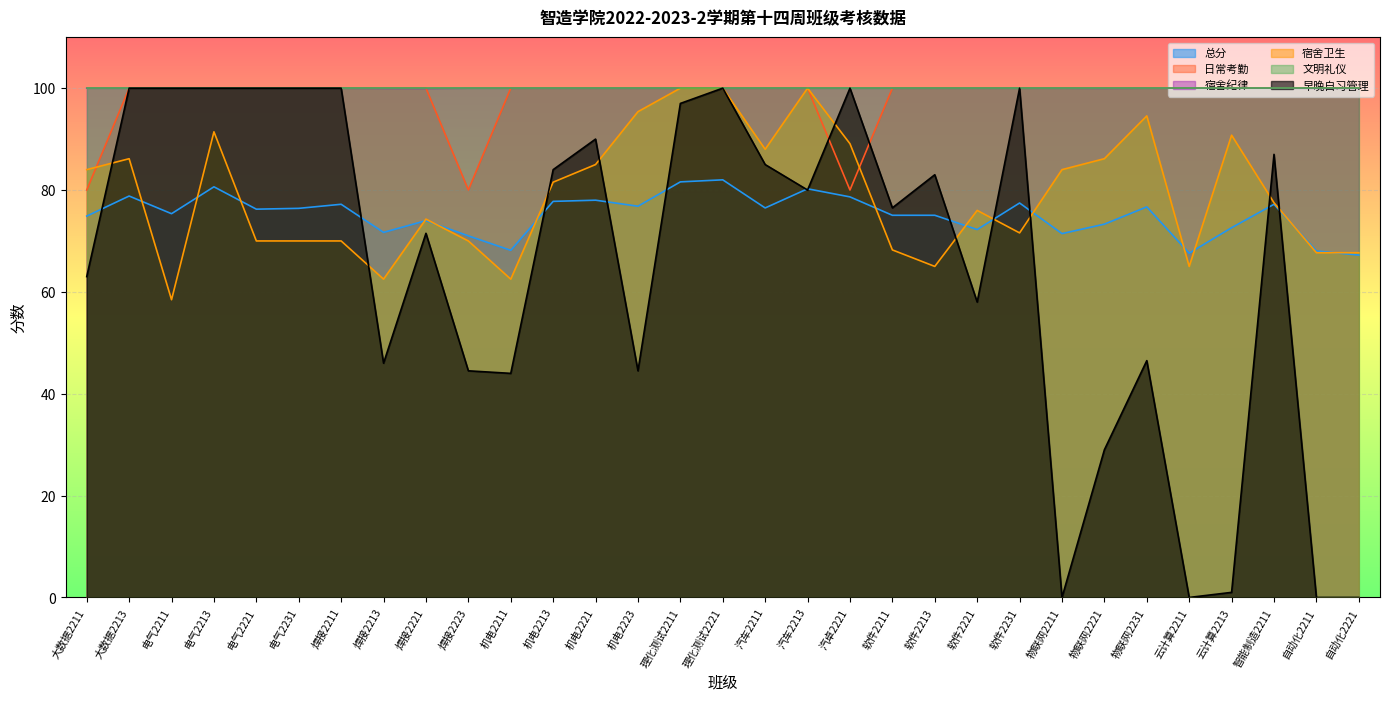

Which label corresponds to the smallest value in the chart?

物联网2211